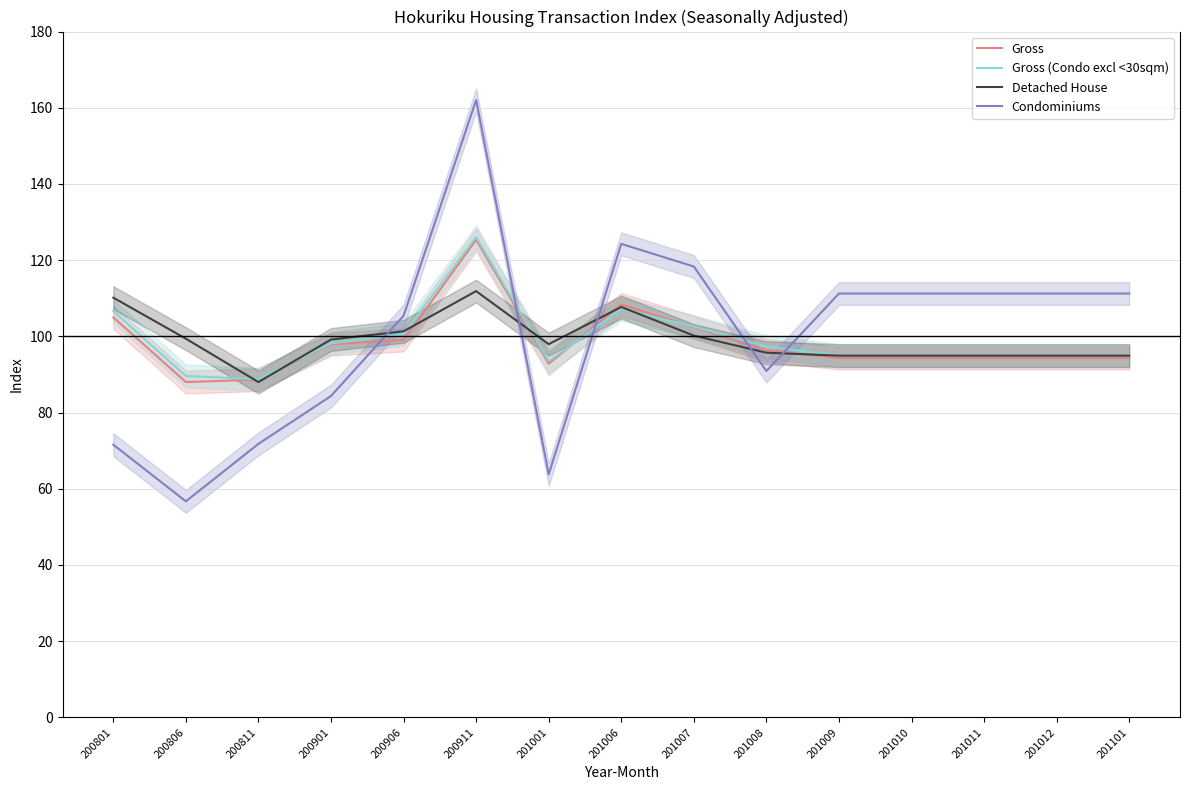

What is the difference between the maximum and second lowest values in the Condominiums series?

98.3